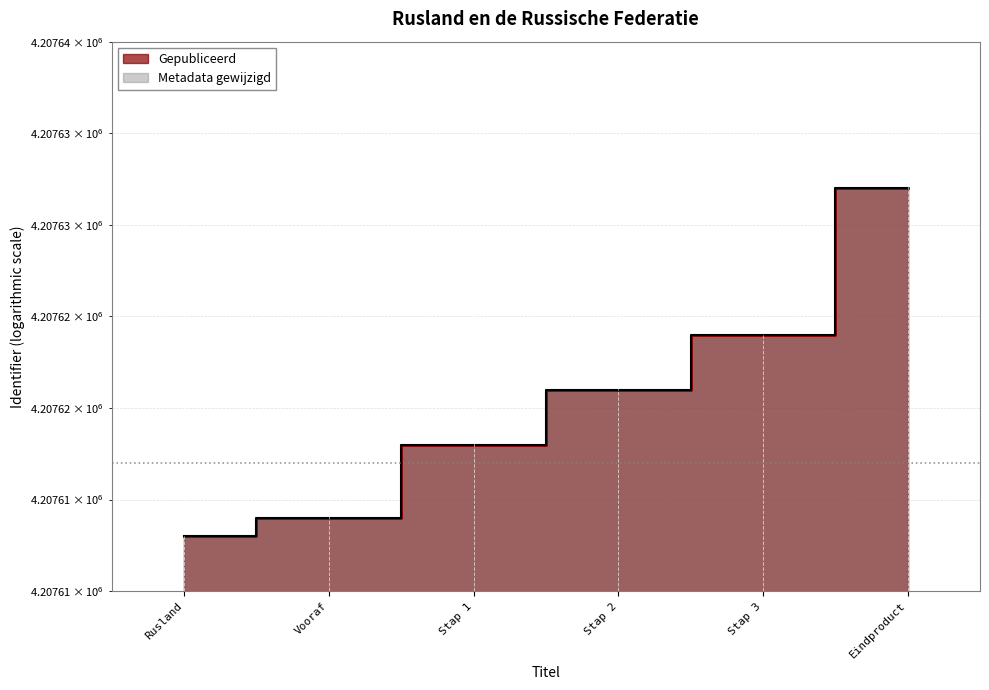

Does the chart have visible grid lines?

Yes